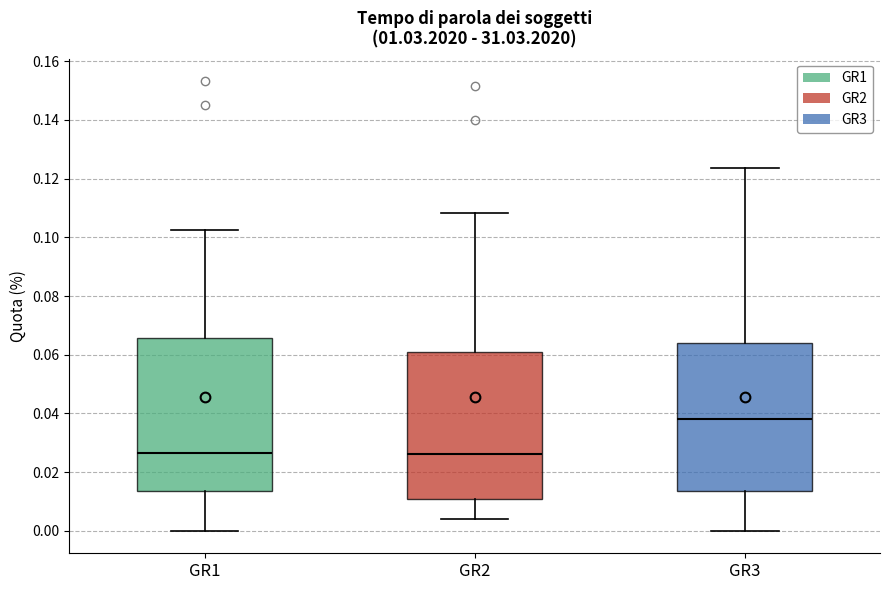

Which box's median line is the highest?

GR3